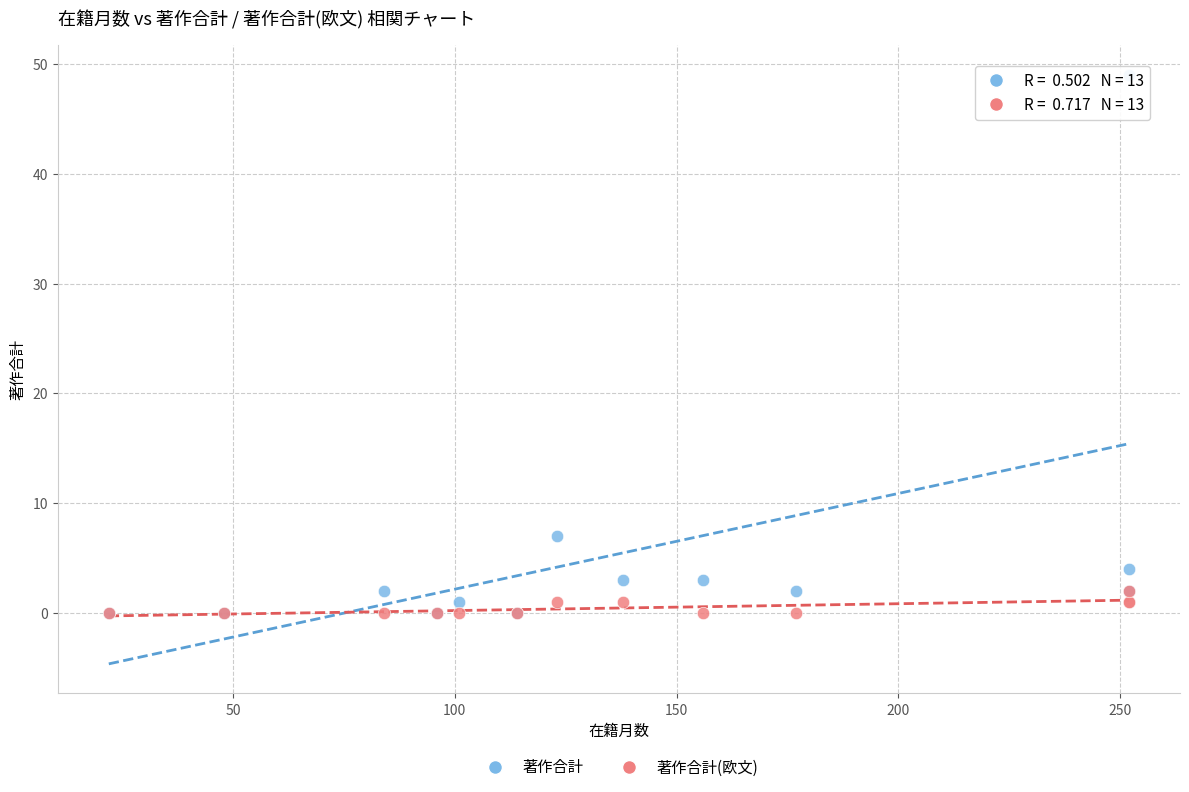

What are all the series names shown in the legend?

著作合計, 著作合計(欧文)